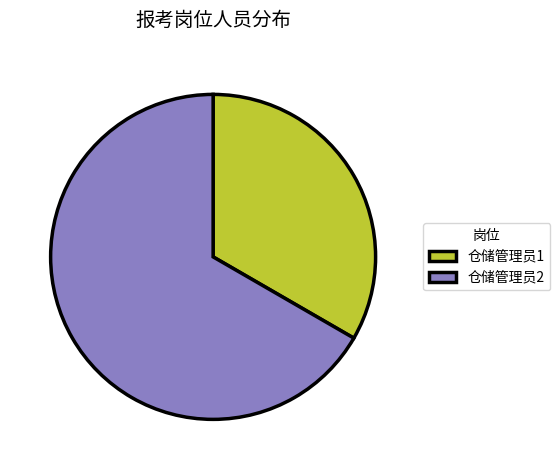

Which slice is the largest?

仓储管理员2